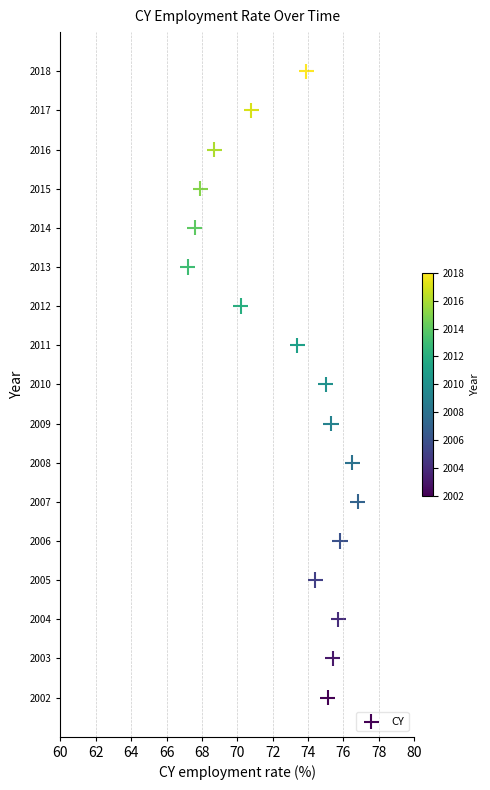

What is the range of Y values (max minus min)?

16